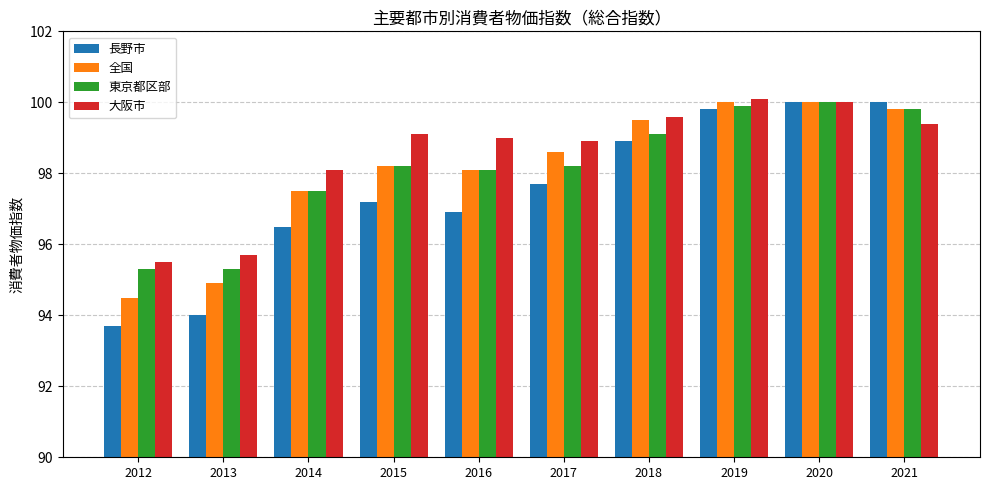

What is the difference between the maximum and minimum values in the 大阪市 series?

4.6